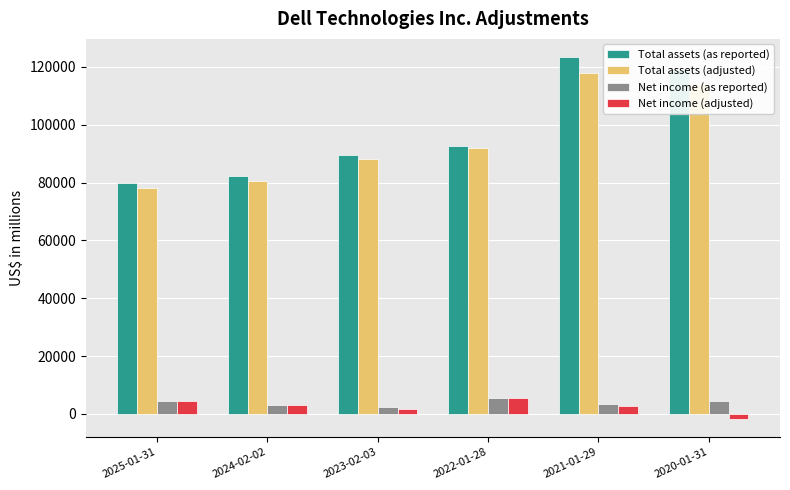

At how many categories does at least one series exceed 50098?

6